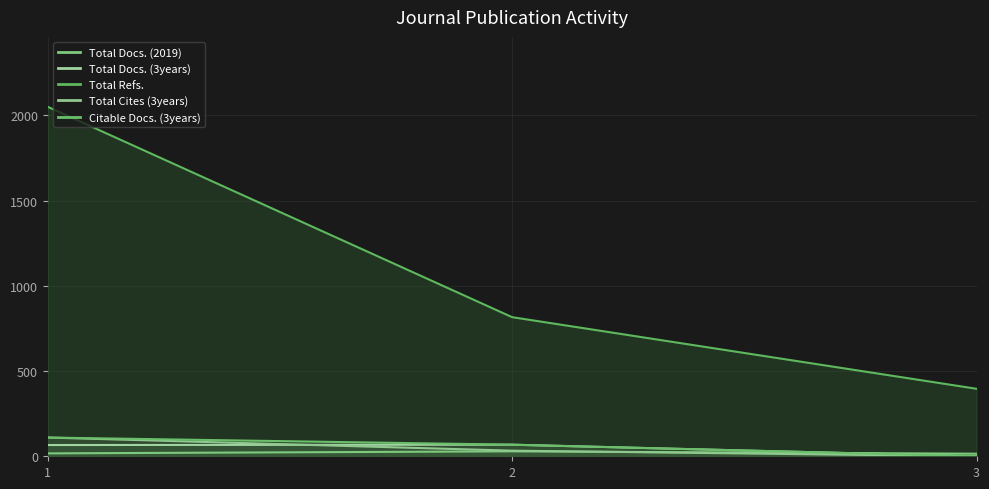

How many lines are shown in the chart?

5